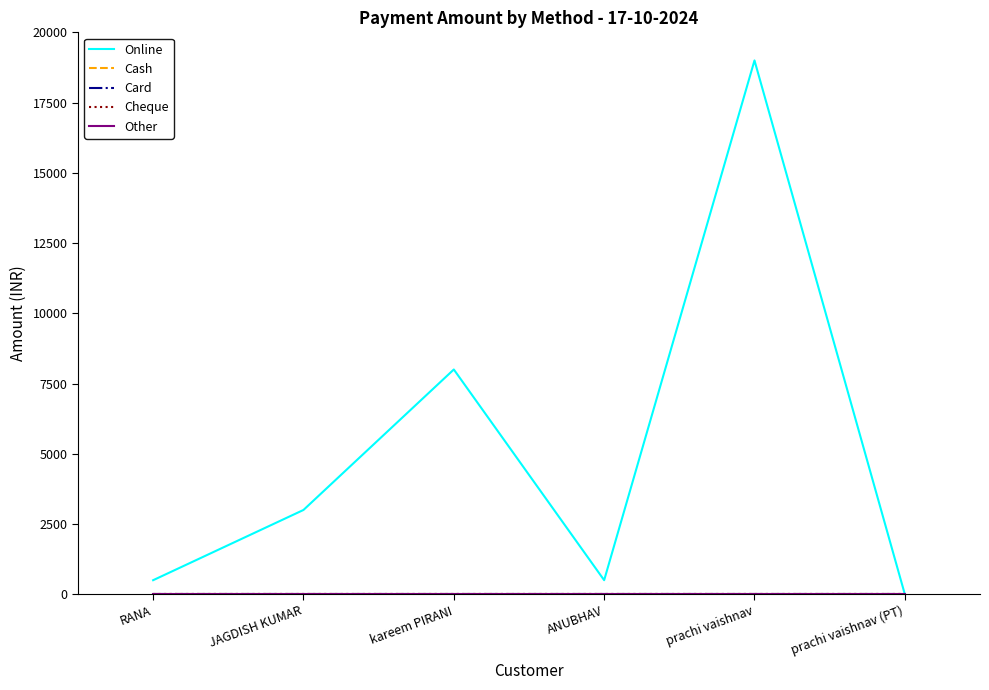

Which series has the largest total across all categories?

Online